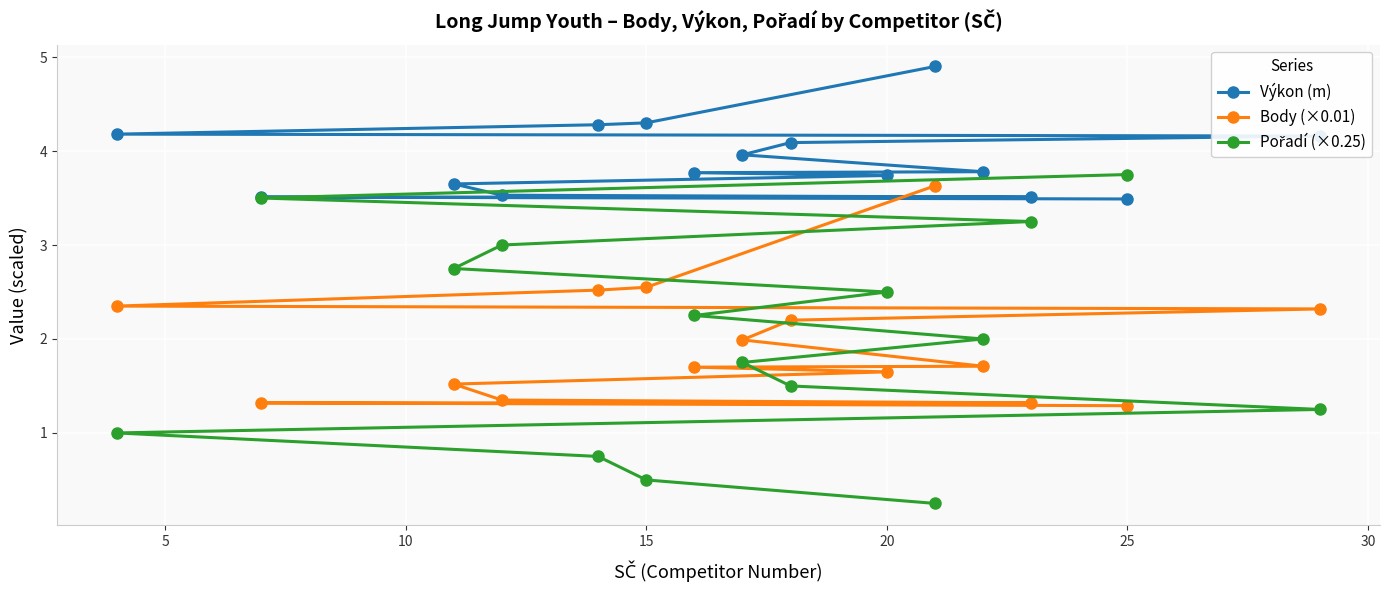

What is the average value of the Pořadí (×0.25) series?

2.0